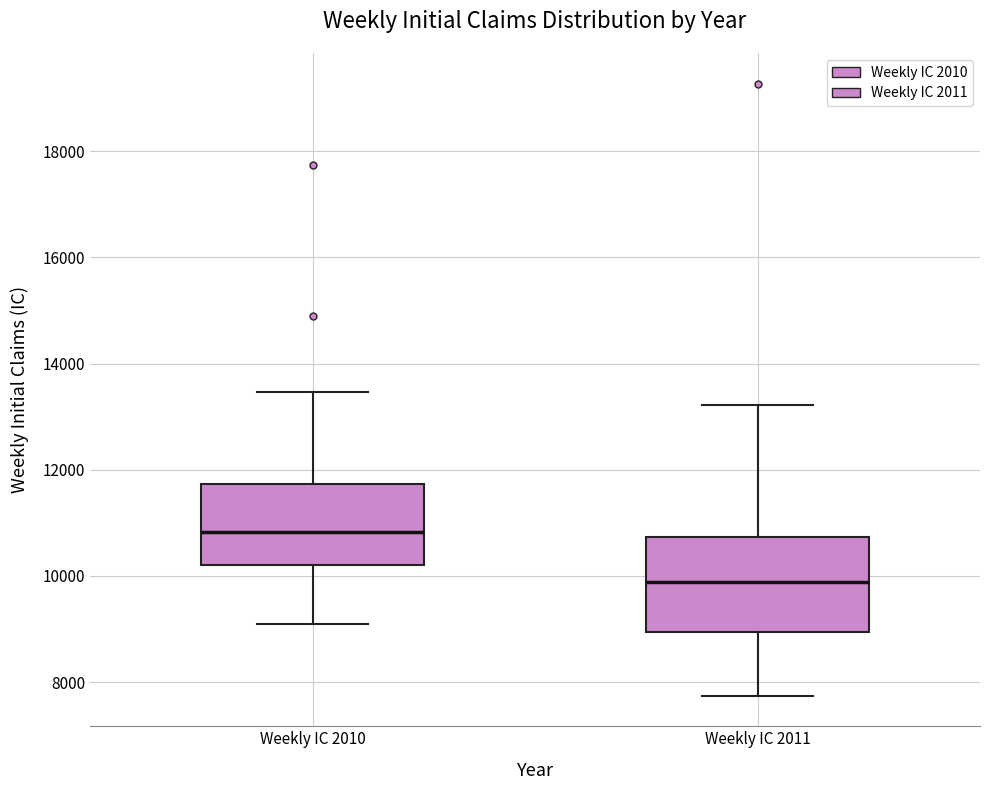

Where does the lower whisker of the box for Weekly IC 2010 end on the y-axis? The values are not printed on the chart, so give them approximately, as read against the axis.

9000